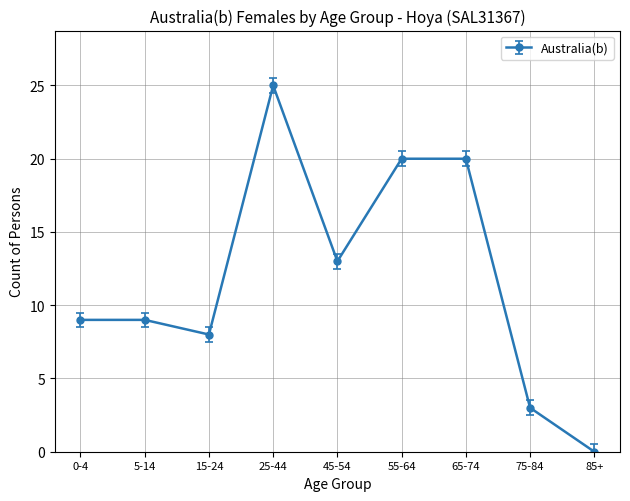

The value at 85+ is -15. True or false?

False